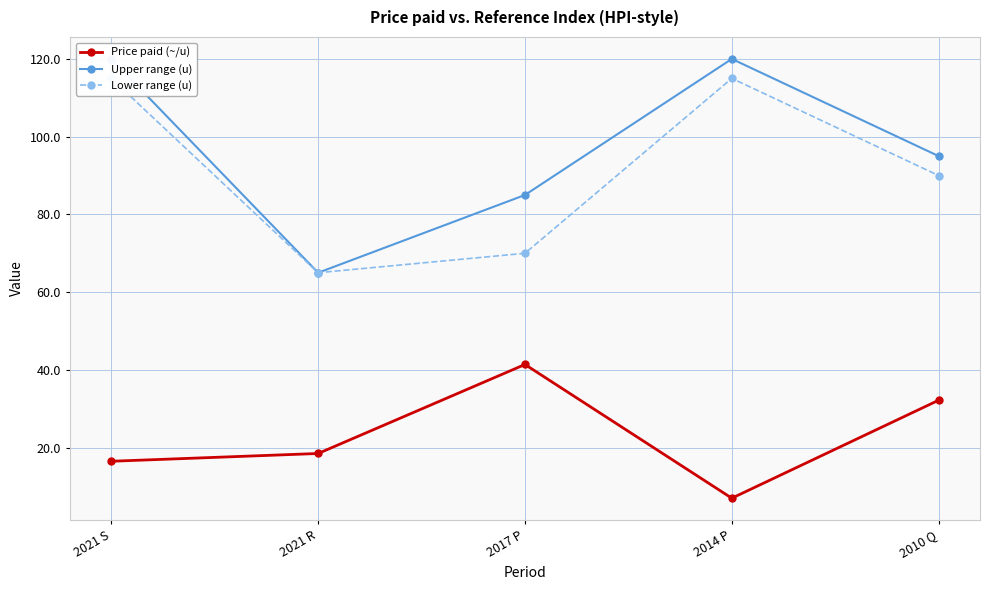

How many data points does each series have?

5